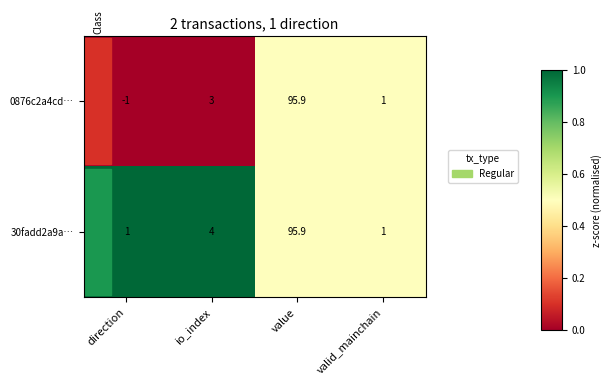

How many data points does each series have?

4